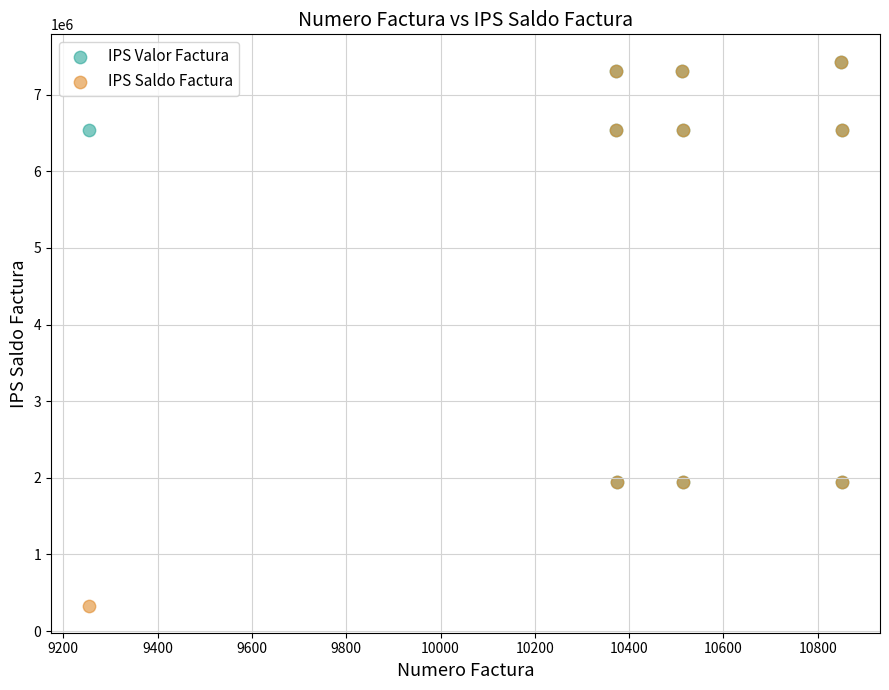

What are all the series names shown in the legend?

IPS Valor Factura, IPS Saldo Factura